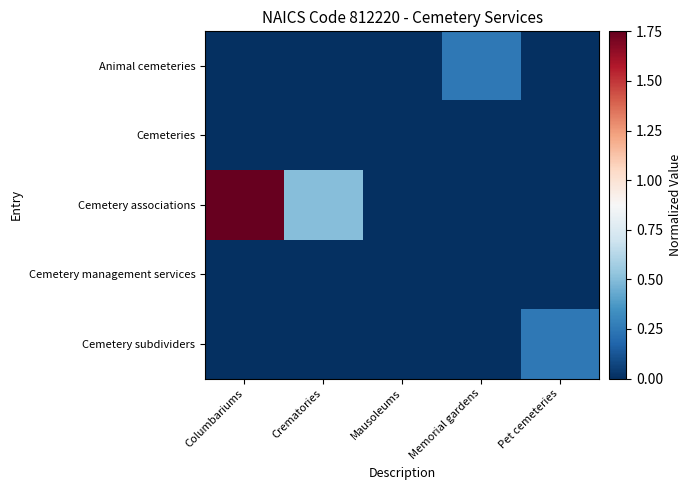

At which category is the sum across all series the highest?

Columbariums